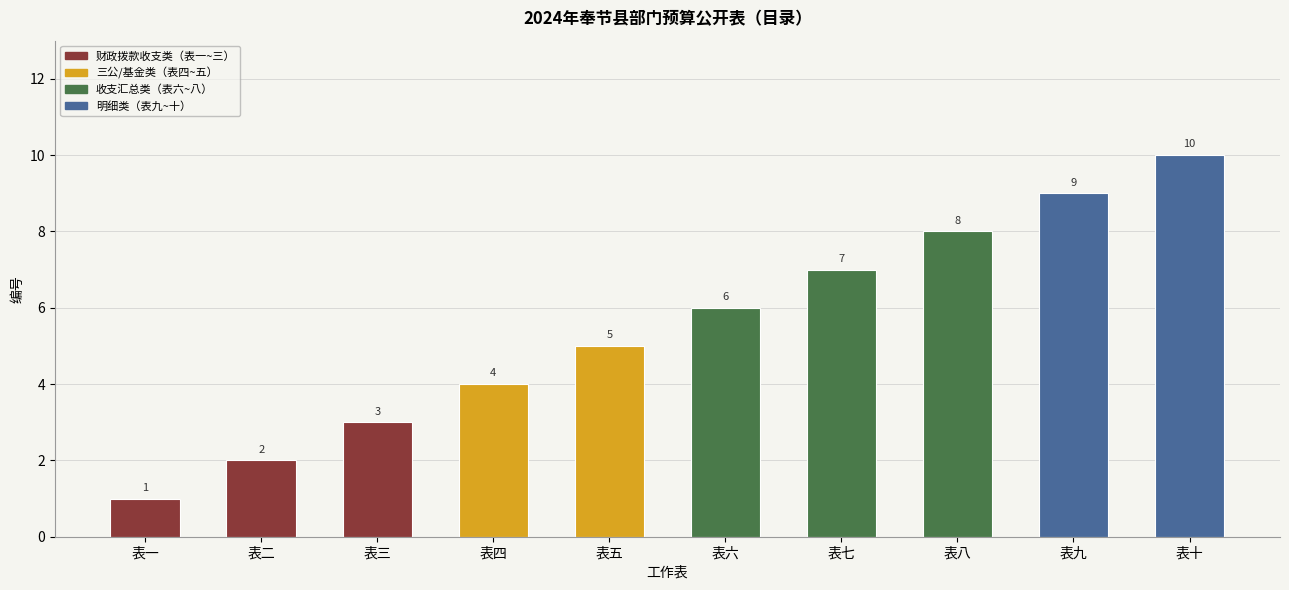

The chart shows a value of 12 at 表七. True or false?

False